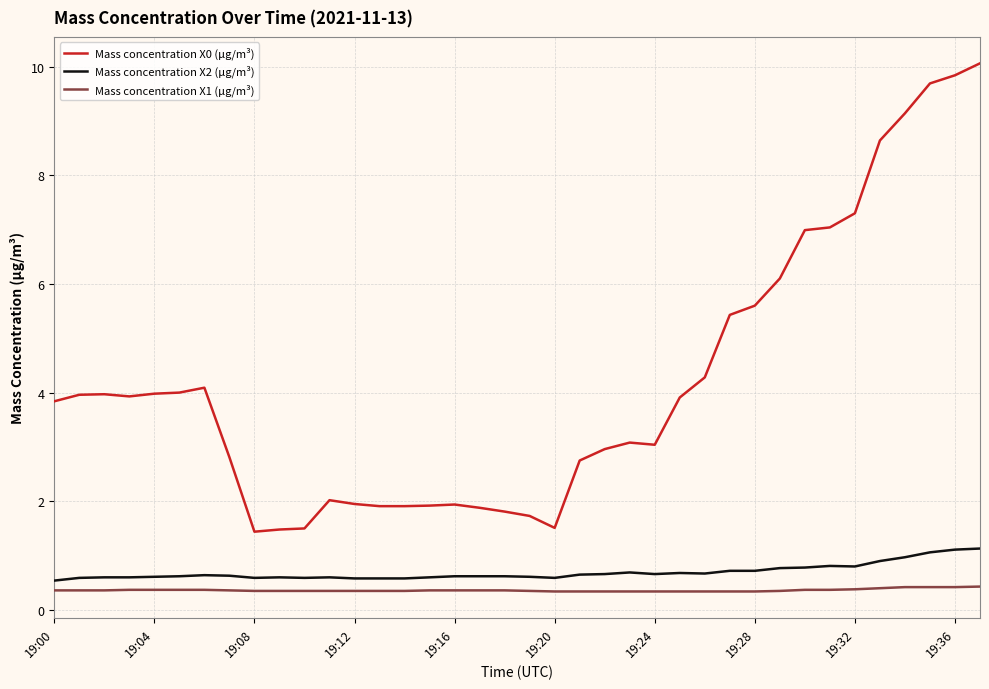

Which series has the largest total across all categories?

Mass concentration X0 (μg/m³)